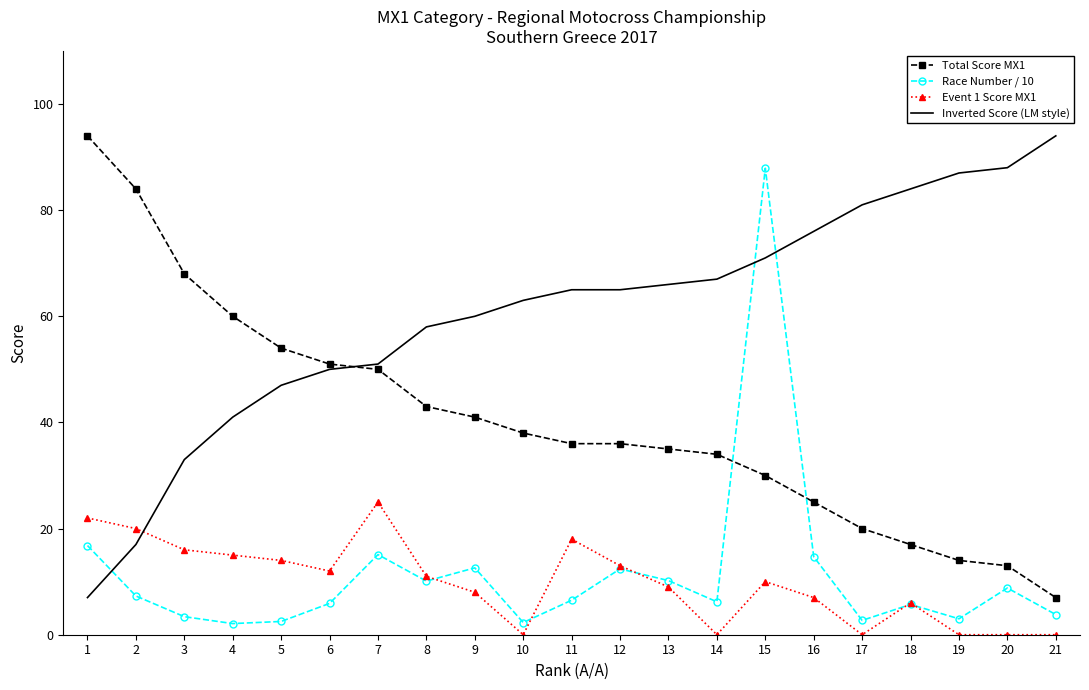

True or false: Total Score MX1 and Event 1 Score MX1 intersect in this chart.

False